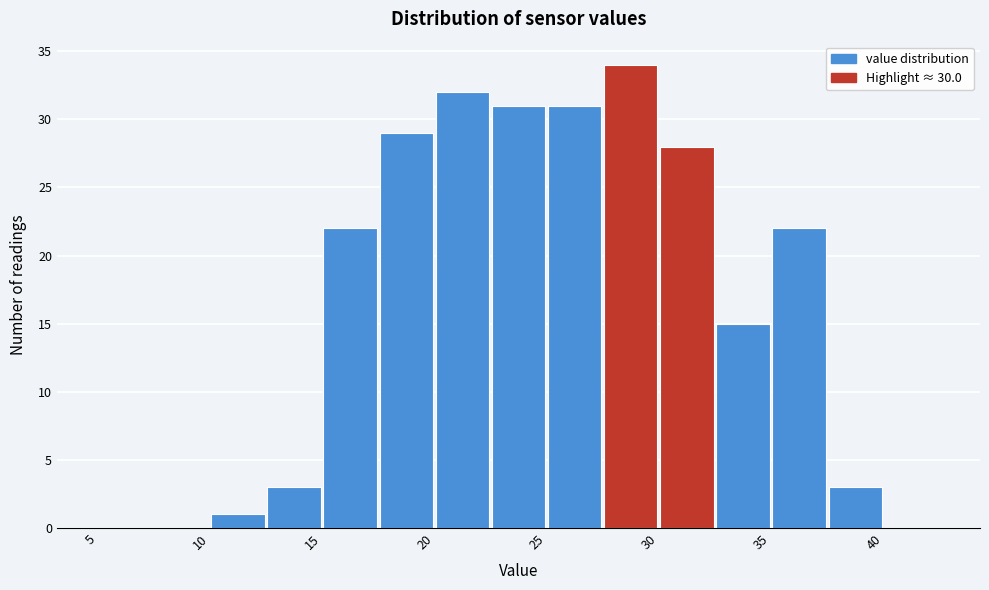

Reading left to right, list every bar in this chart as the range it spans on the x-axis followed by its height. The values are not printed on the chart, so give them approximately, as read against the axis.

5.0 to 7.5: 0
7.5 to 10.0: 0
10.0 to 12.5: 1
12.5 to 15.0: 3
15.0 to 17.5: 22
17.5 to 20.0: 29
20.0 to 22.5: 32
22.5 to 25.0: 31
25.0 to 27.5: 31
27.5 to 30.0: 34
30.0 to 32.5: 28
32.5 to 35.0: 15
35.0 to 37.5: 22
37.5 to 40.0: 3
40.0 to 42.5: 0